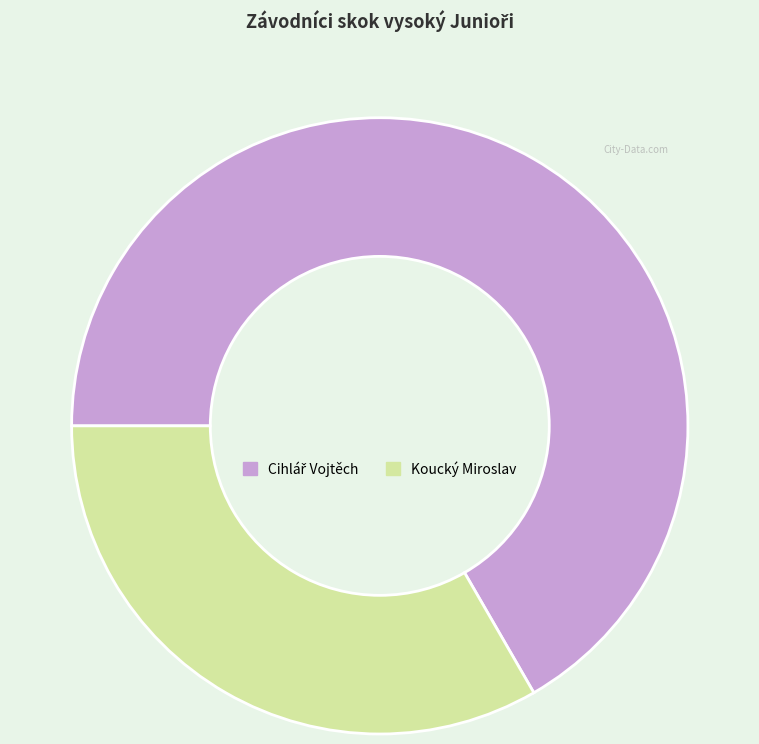

Does any single category account for the majority?

Yes